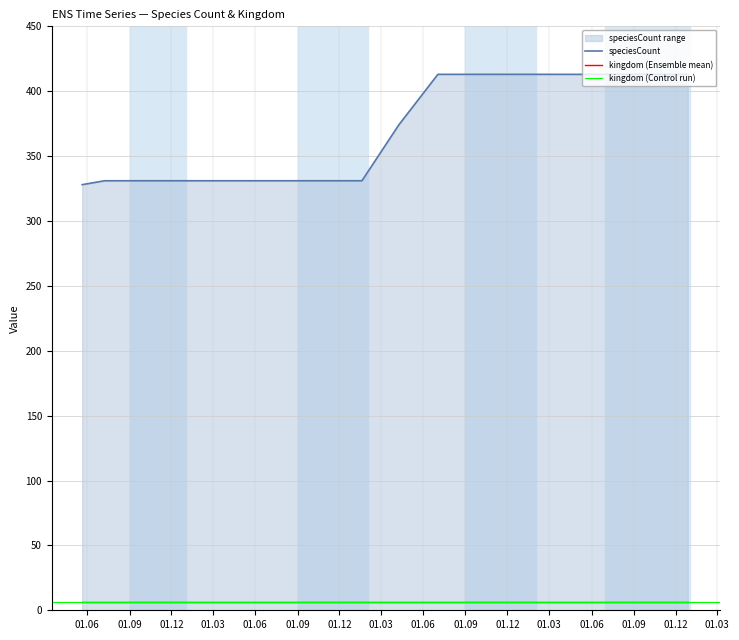

What is the minimum value for speciesCount?

328